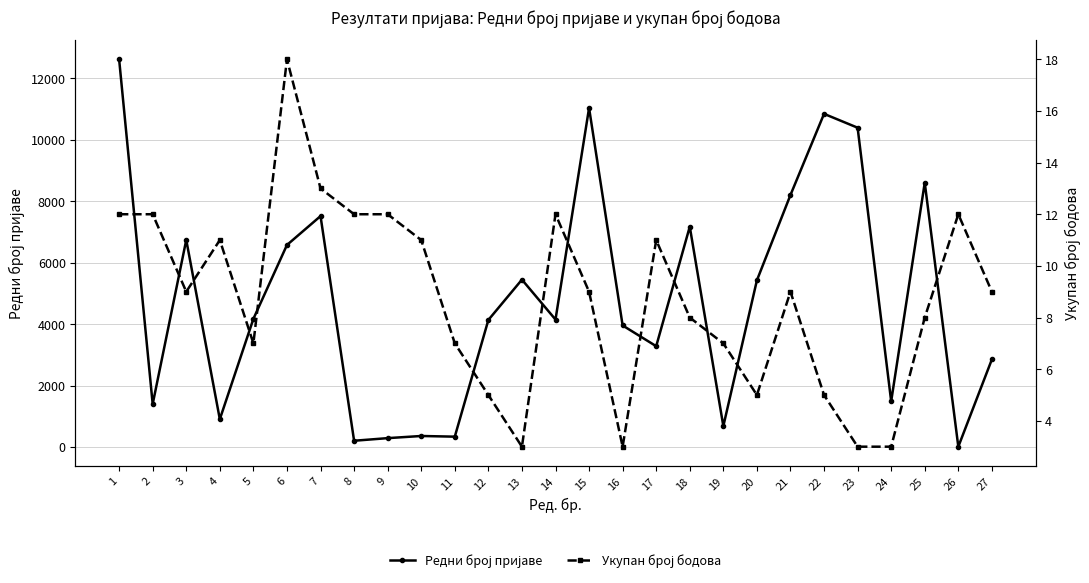

What are all the series names shown in the legend?

Редни број пријаве, Укупан број бодова